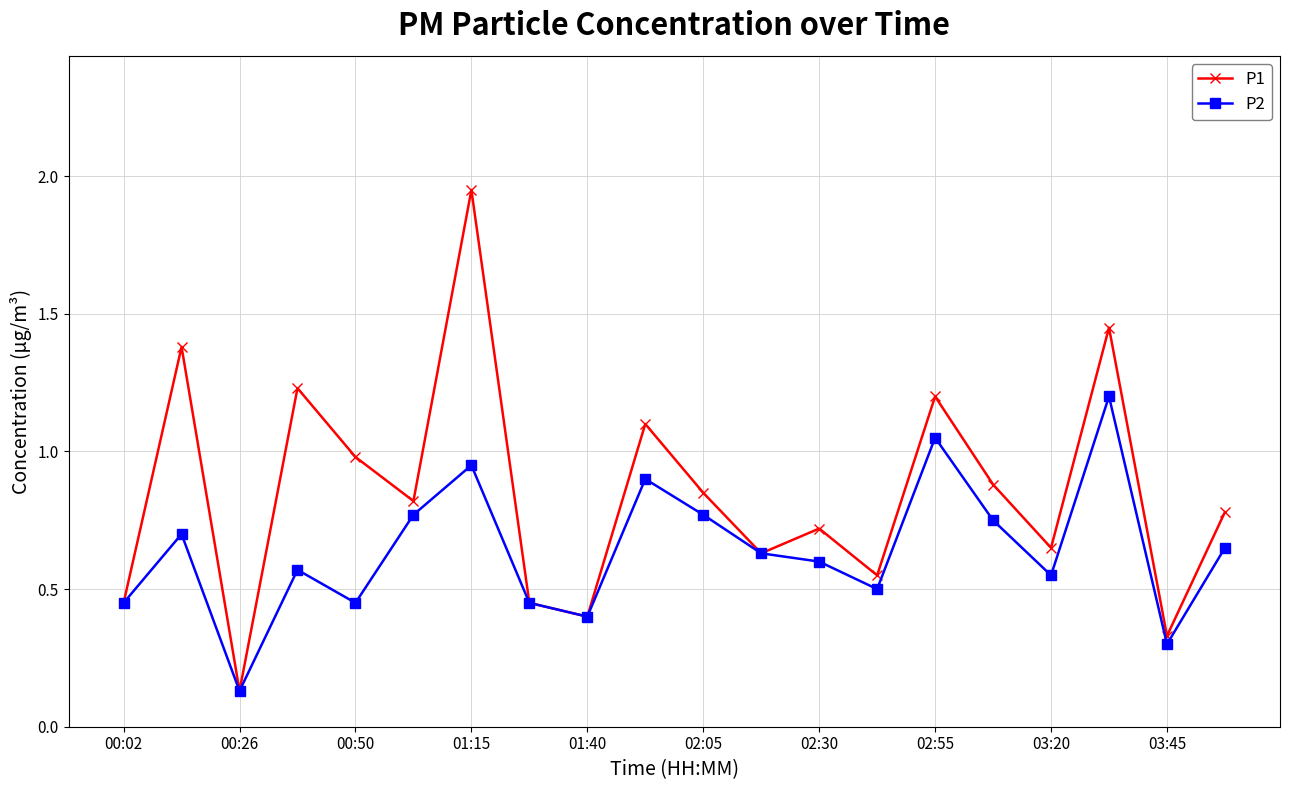

List the series in order of their overall mean, highest first.

P1, P2